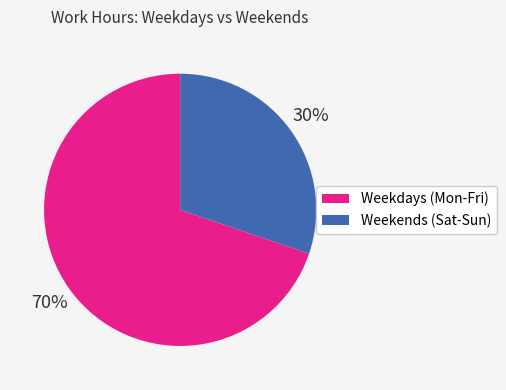

How many segments does this pie chart have?

2